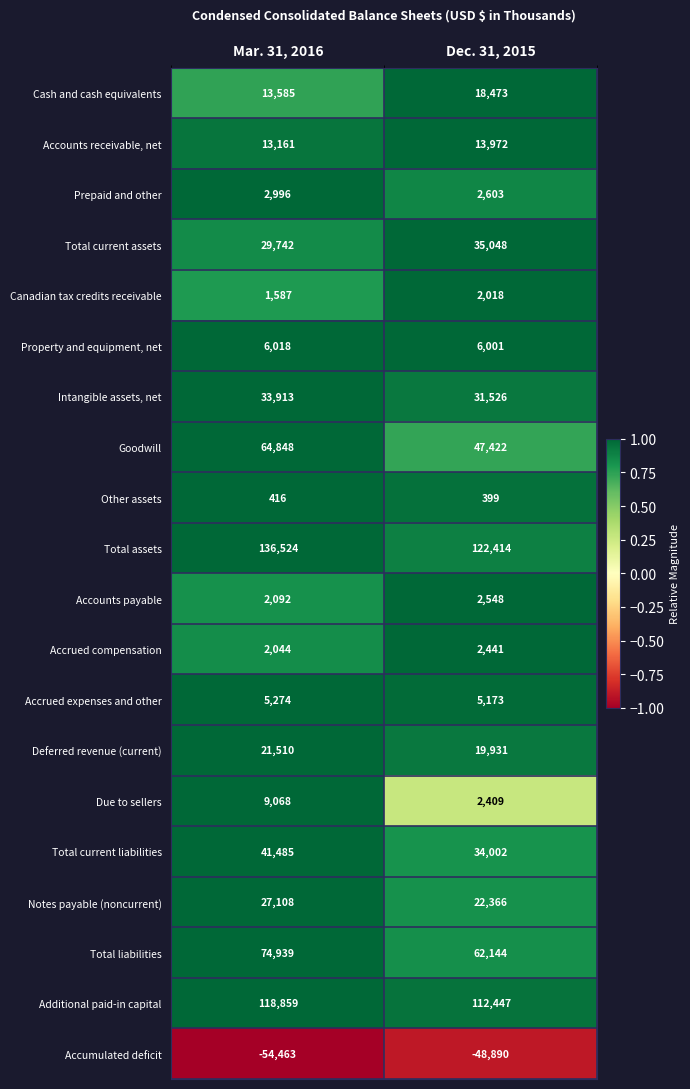

List the series in order of their peak value, lowest first.

Accumulated deficit, Other assets, Canadian tax credits receivable, Accrued compensation, Accounts payable, Prepaid and other, Accrued expenses and other, Property and equipment, net, Due to sellers, Accounts receivable, net, Cash and cash equivalents, Deferred revenue (current), Notes payable (noncurrent), Intangible assets, net, Total current assets, Total current liabilities, Goodwill, Total liabilities, Additional paid-in capital, Total assets